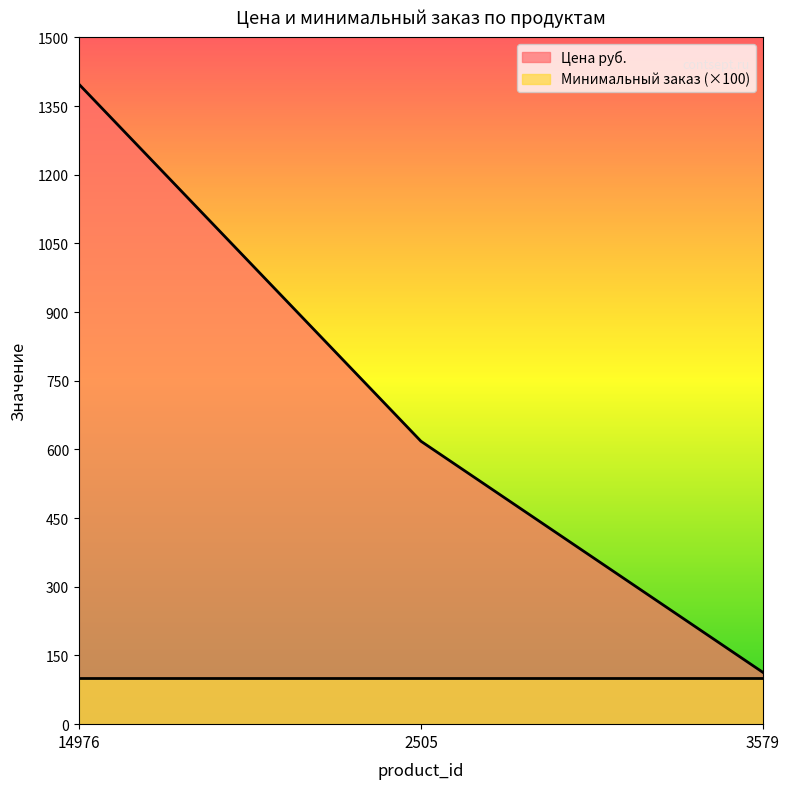

How many values are between 113 and 1398?

3